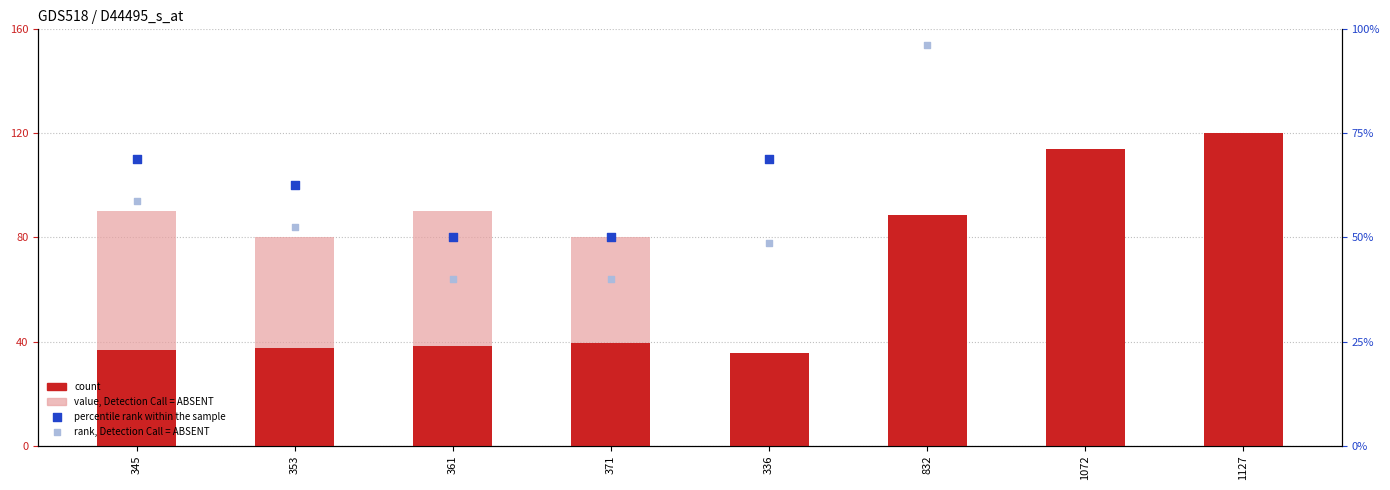

Is the value of rank, Detection Call = ABSENT at 361 greater than the value of count at 361?

Yes